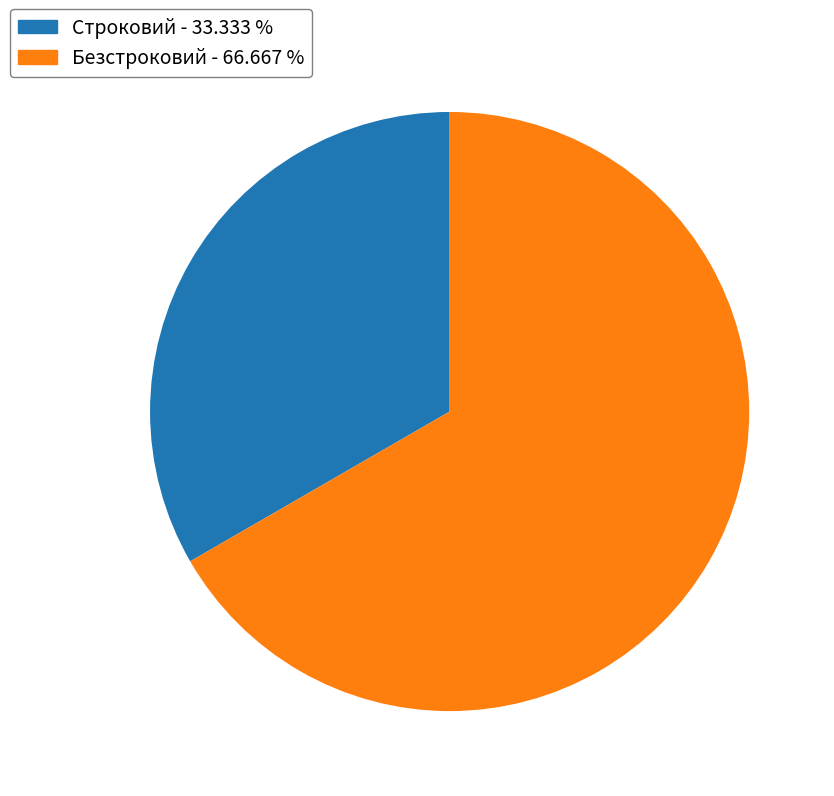

What is the largest slice in the pie chart?

Безстроковий